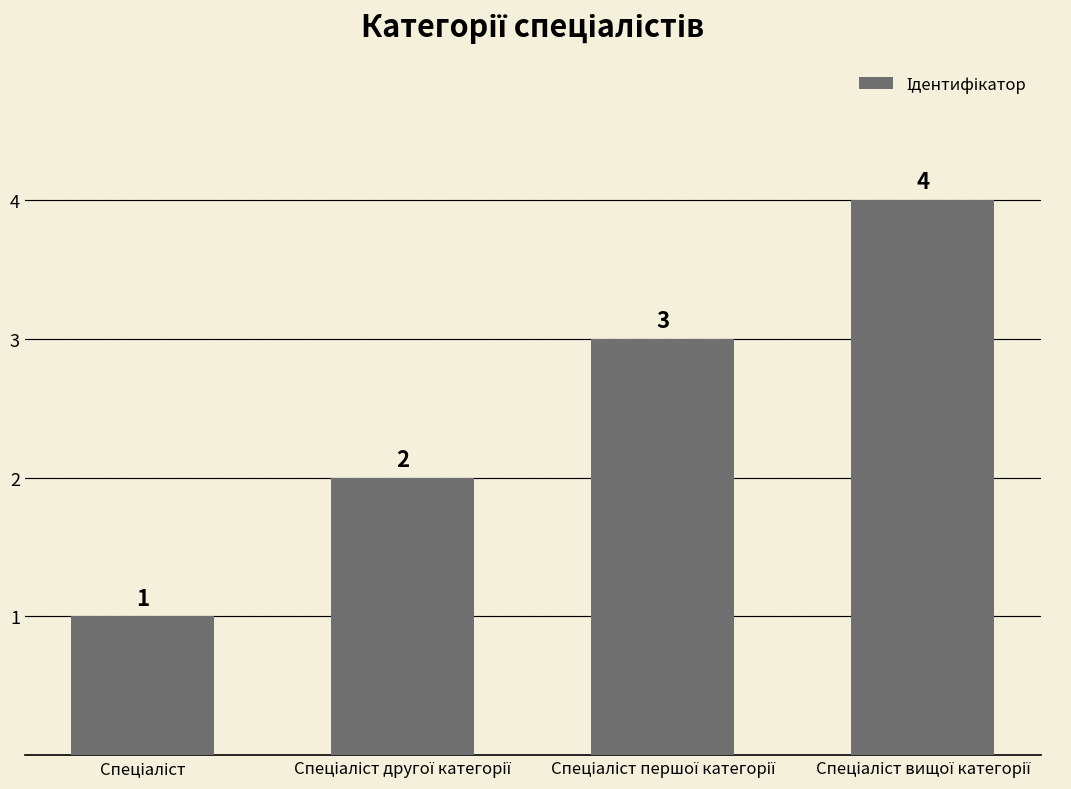

What is the sum of all values?

10